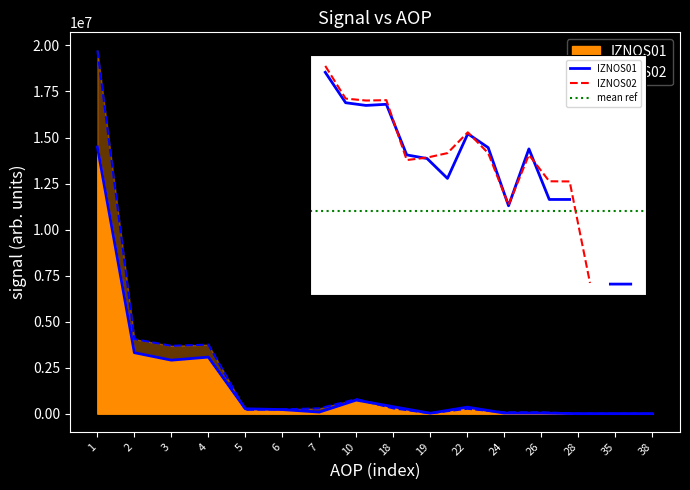

How many data points in IZNOS02 are less than 264834?

8